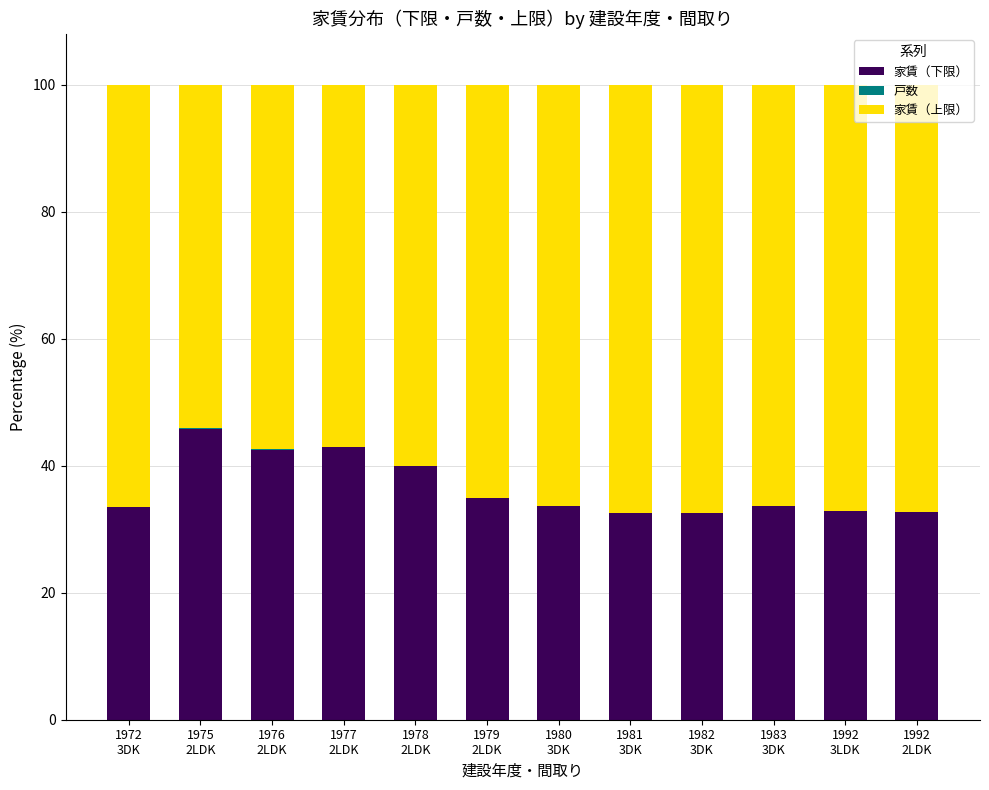

What is the maximum value for 家賃（下限）?

45.8